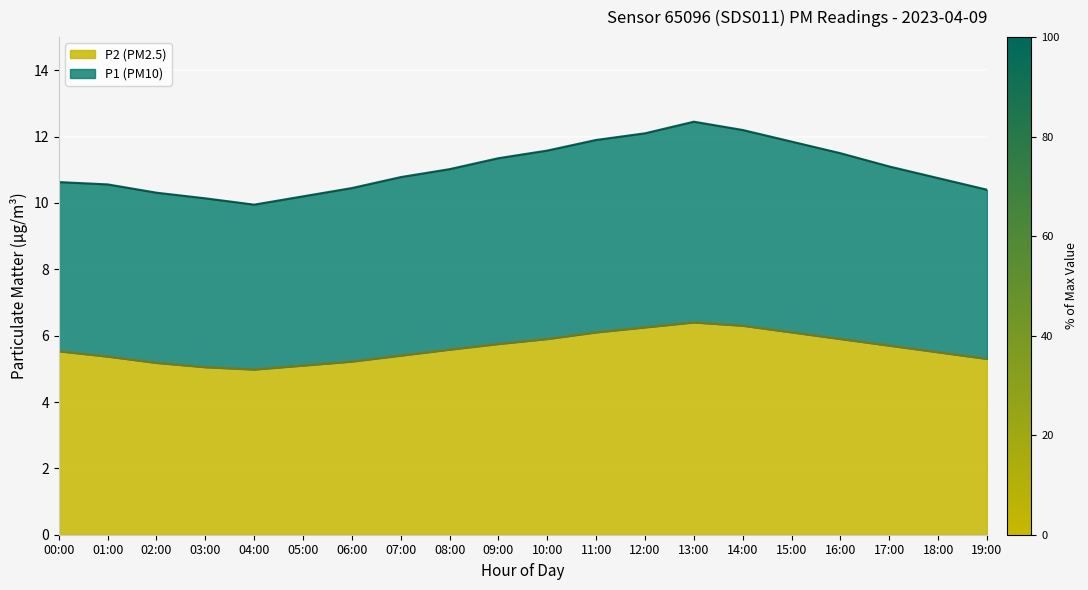

What is the total value across all series at 09:00?

17.1